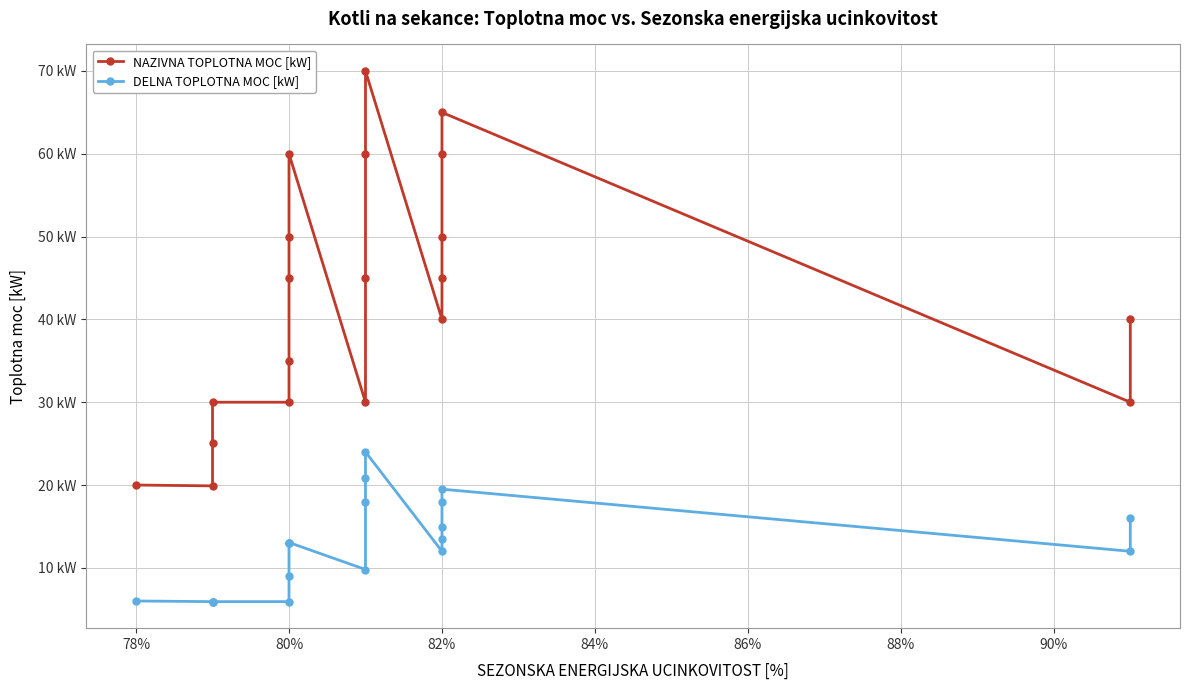

The value of NAZIVNA TOPLOTNA MOC [kW] at 82% is 45.0. True or false?

True